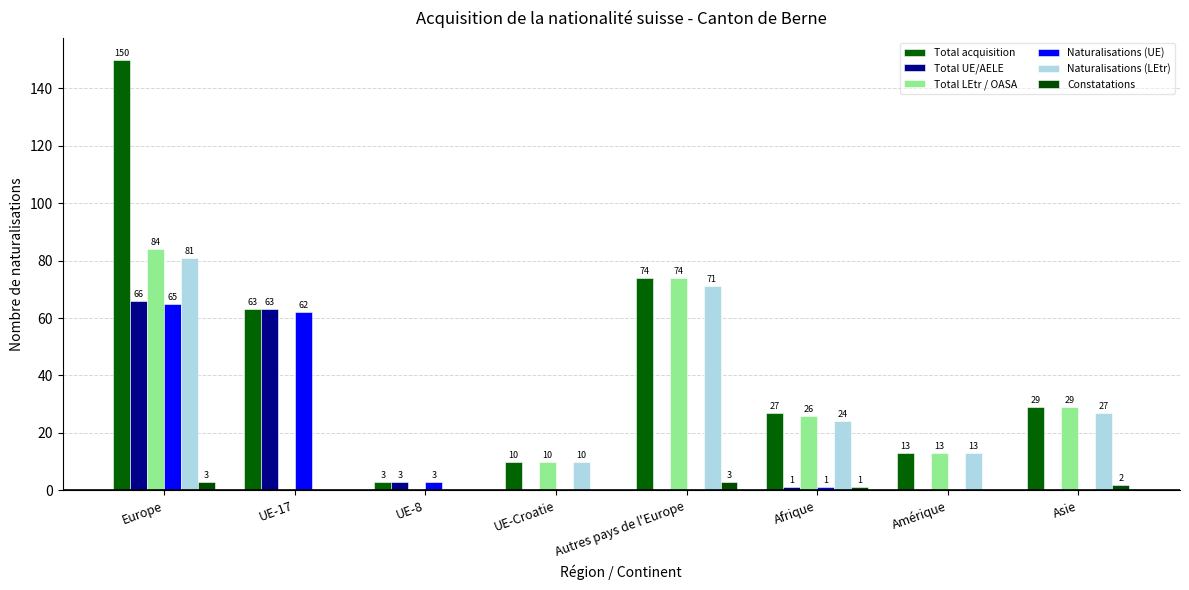

Is it true that Naturalisations (UE) equals 0 at Amérique?

True